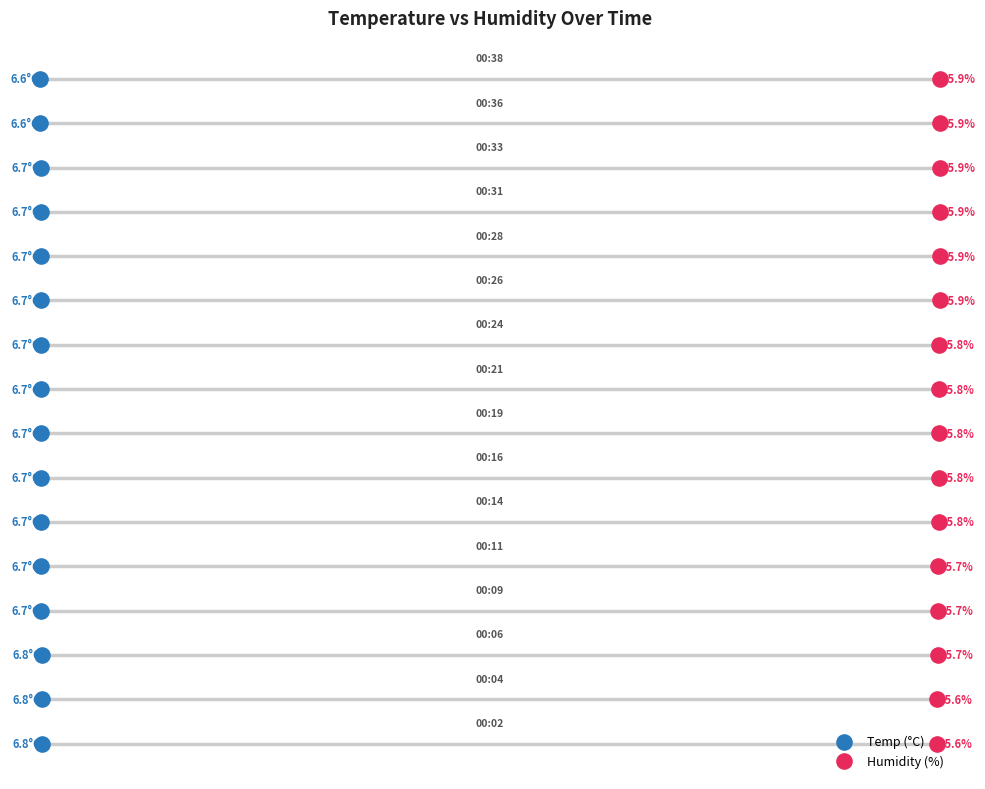

Which series has the largest total across all categories?

Temp (°C)